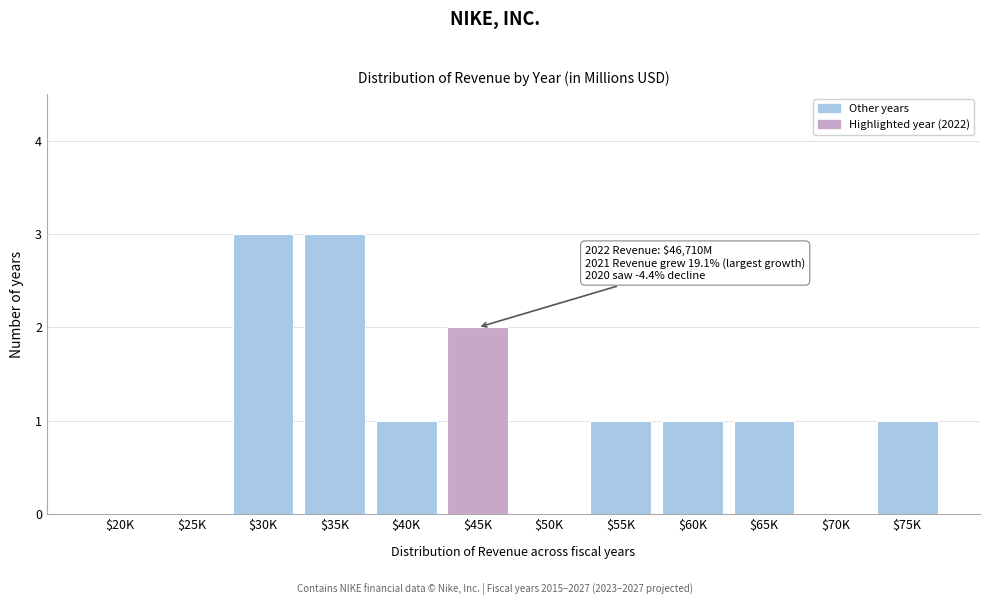

What is the sum of all values?

13